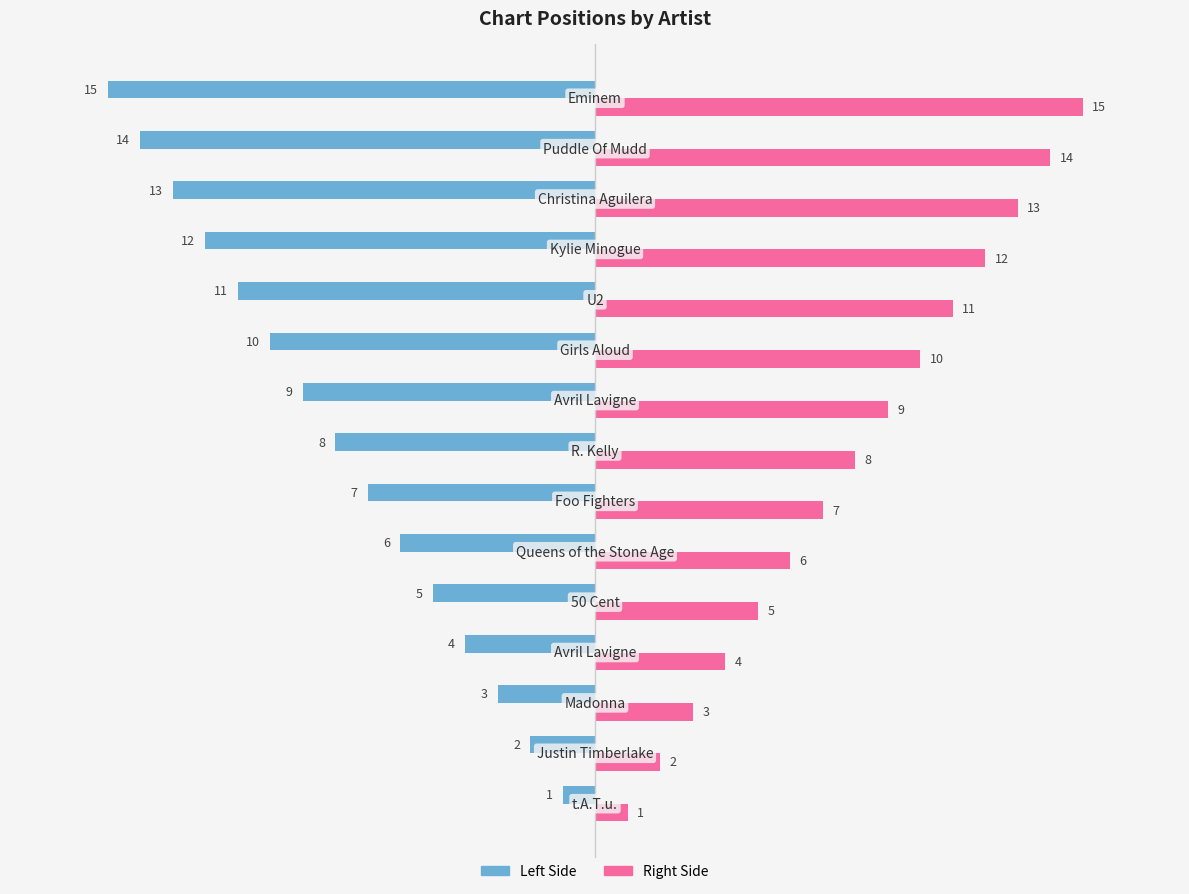

What is the minimum value shown in the chart?

-15